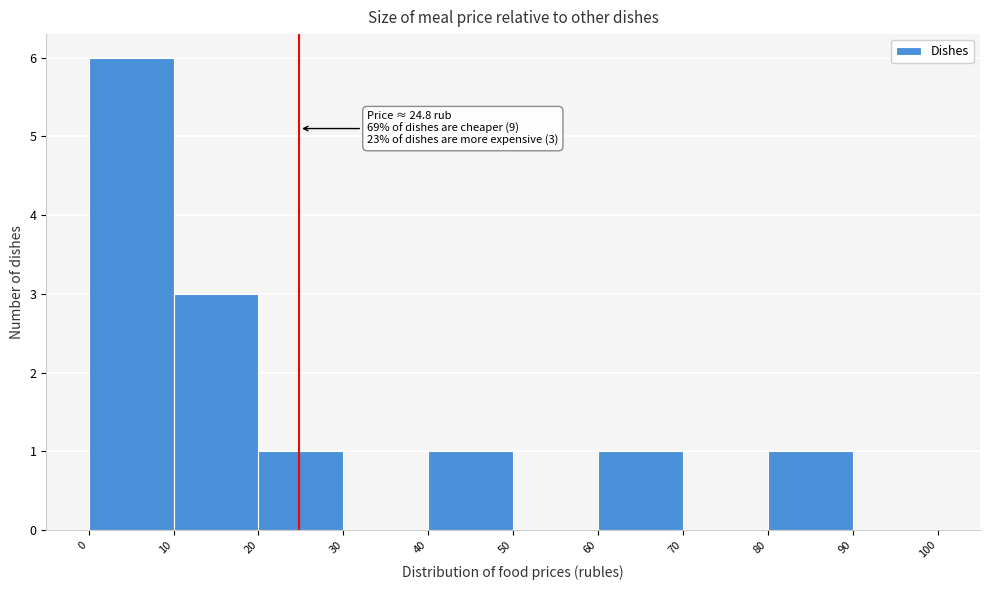

Which range on the x-axis has the tallest bar?

0 to 10